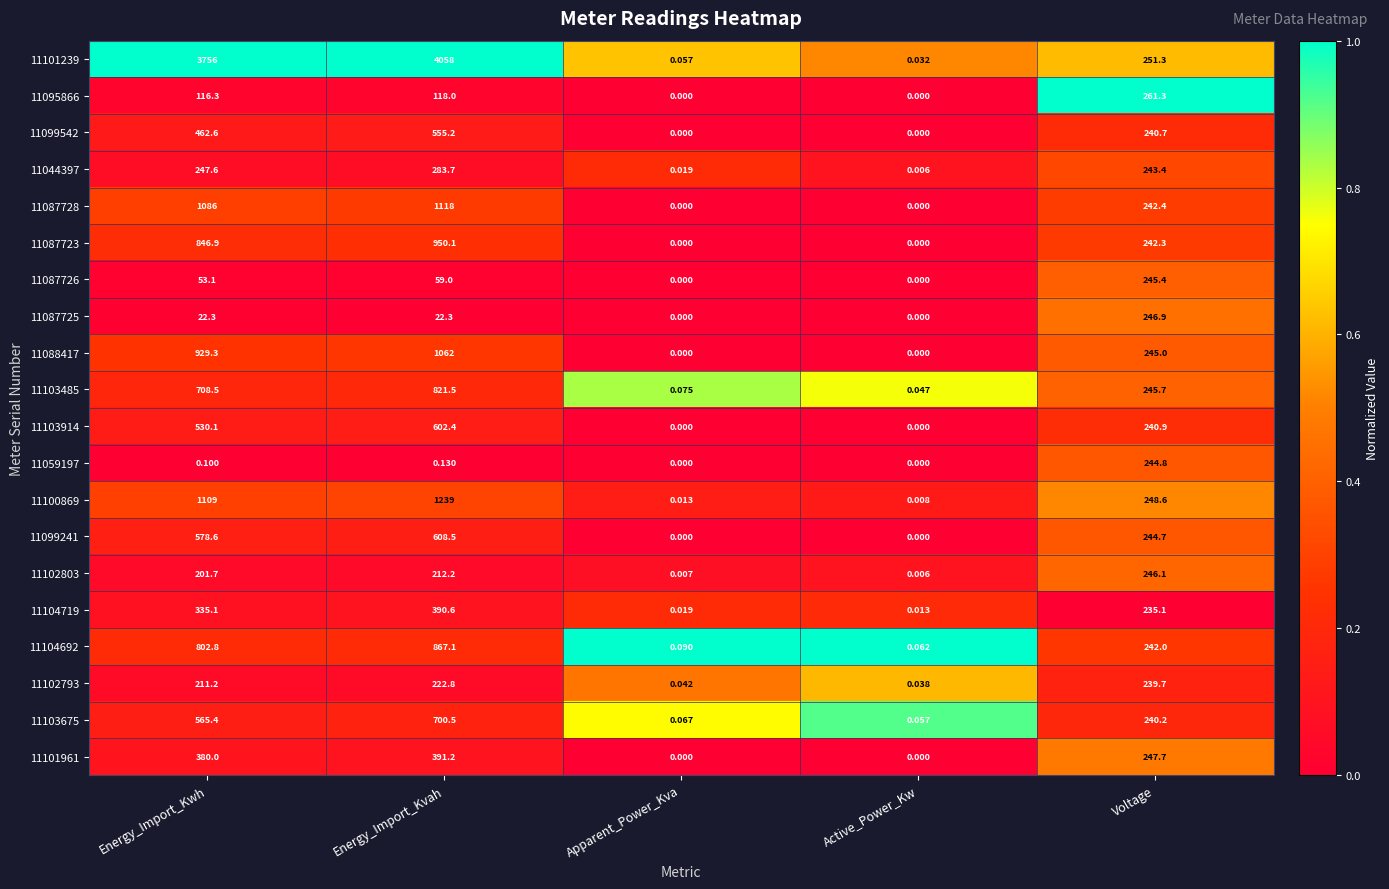

At which category is the sum across all series the highest?

Energy_Import_Kvah